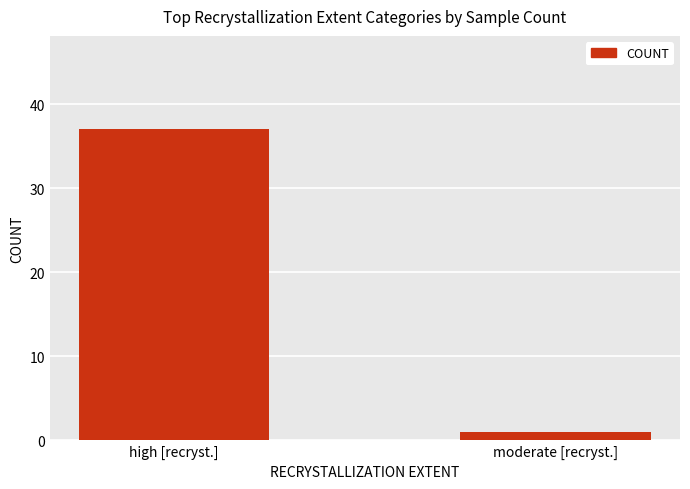

What is the sum of all values?

38